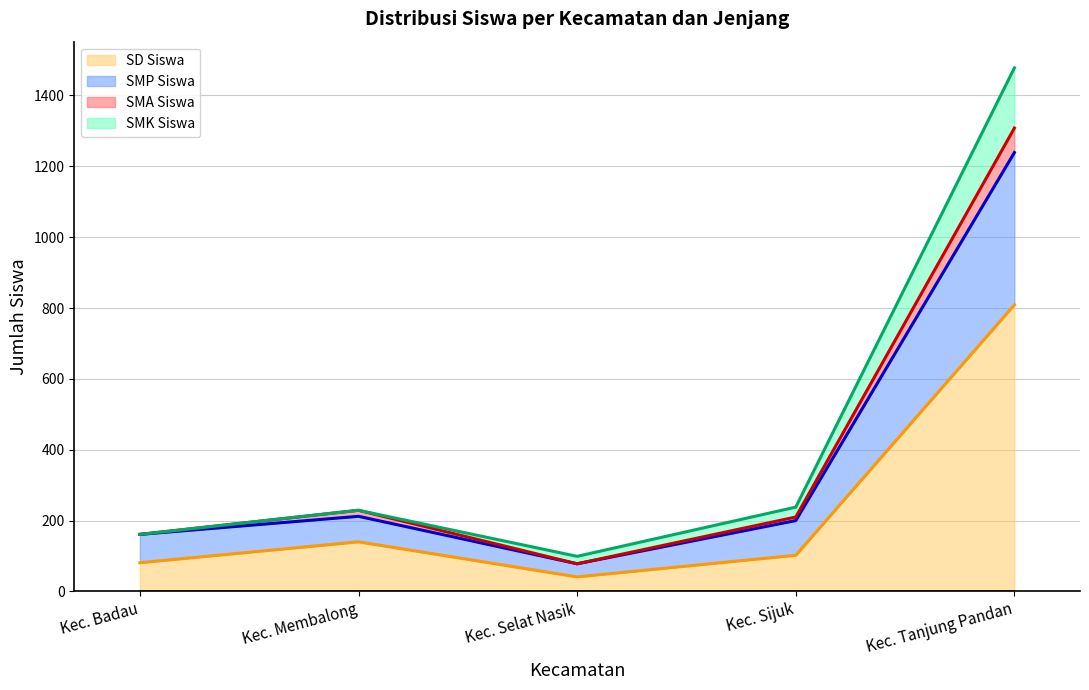

What is the lowest value of the SD Siswa series?

41